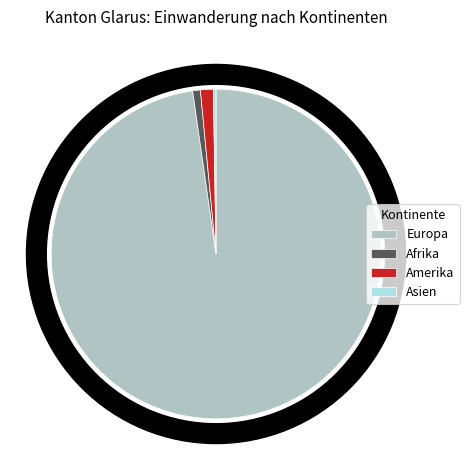

To the nearest percent, what is the difference between the largest and smallest slice percentages?

97%